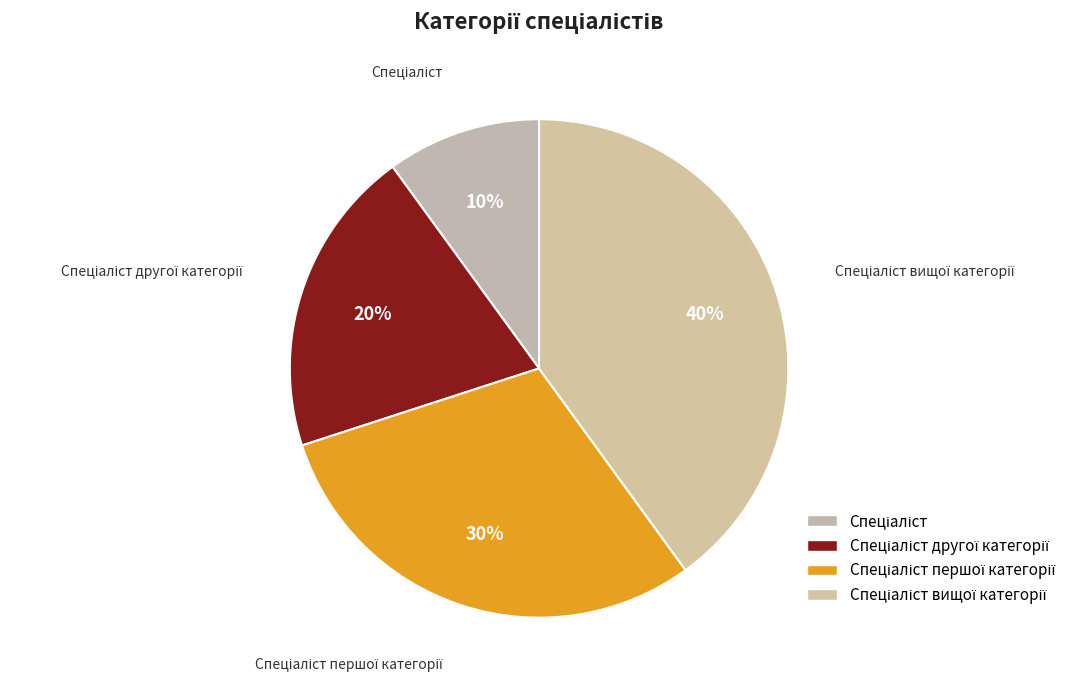

To the nearest percent, what is the difference between the largest and smallest slice percentages?

30%